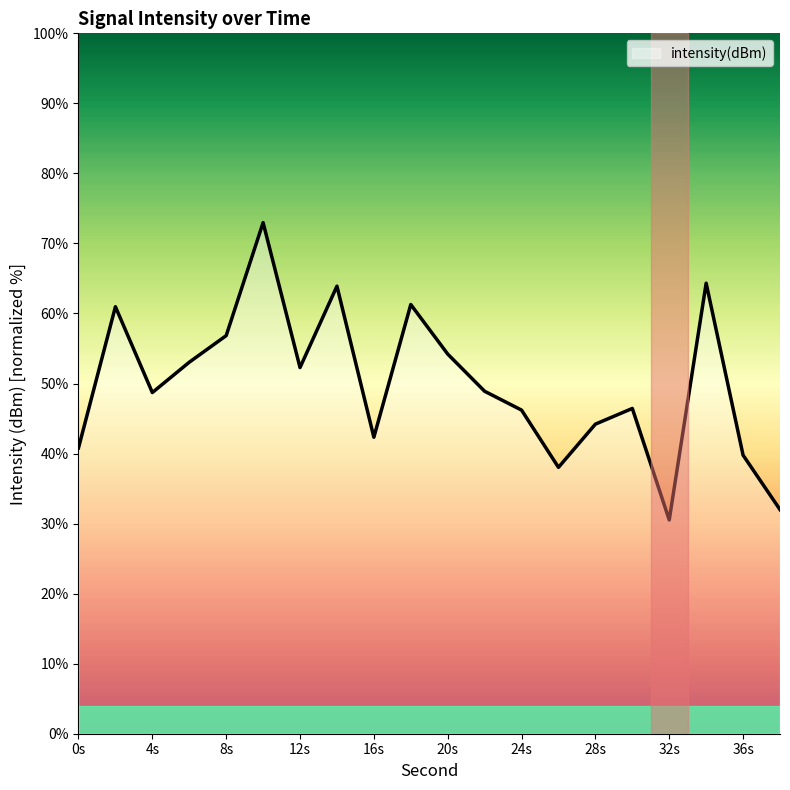

What is the minimum value shown in the chart?

30.5